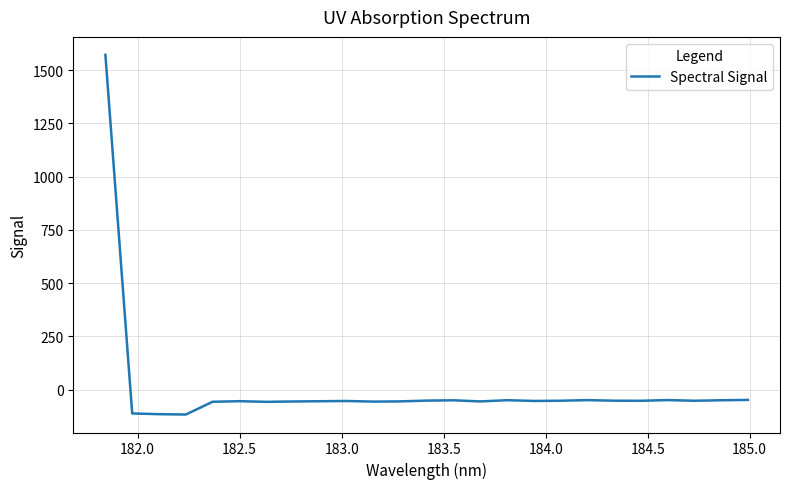

What is the minimum value shown in the chart?

-117.2